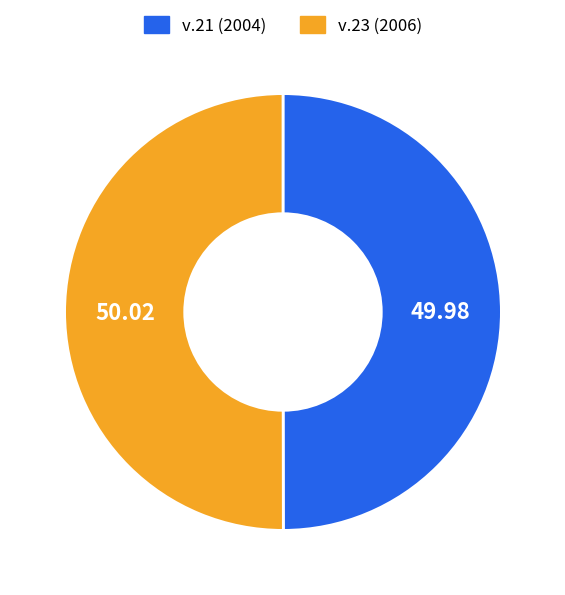

What is the ratio of the value at v.23 (2006) to the value at v.21 (2004)?

1.0